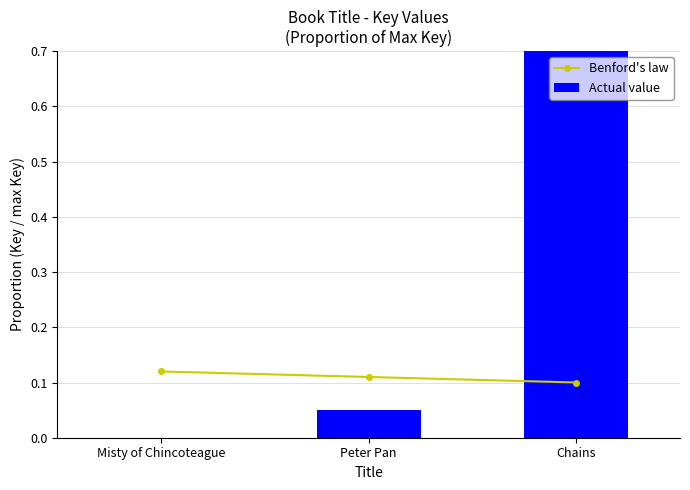

What is the difference between the highest and lowest values at Misty of Chincoteague?

0.1